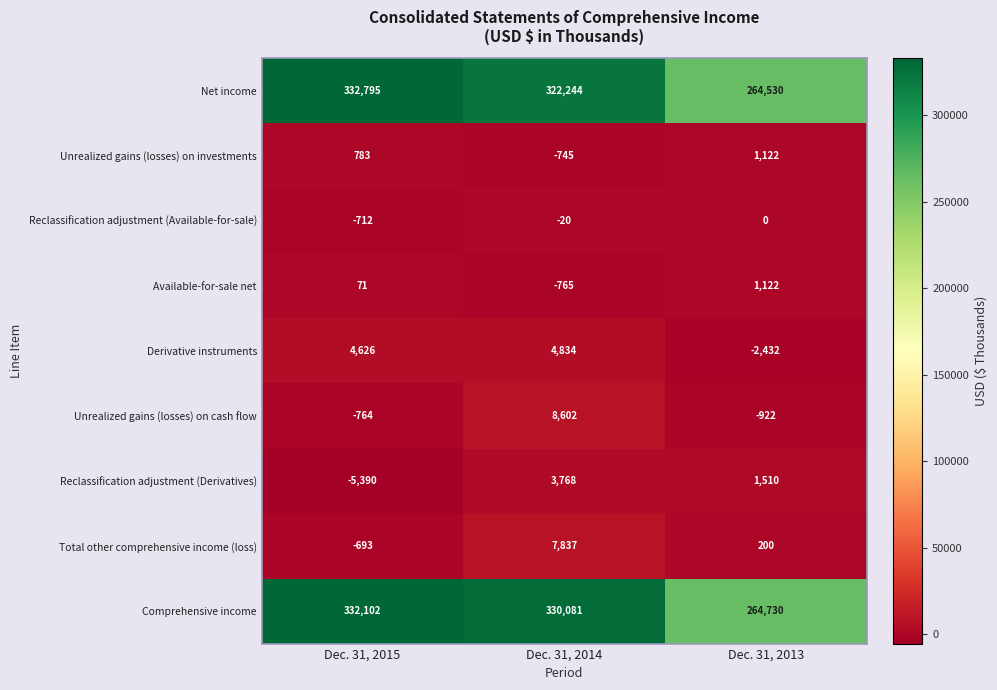

What is the sum of all Reclassification adjustment (Derivatives) values?

-112